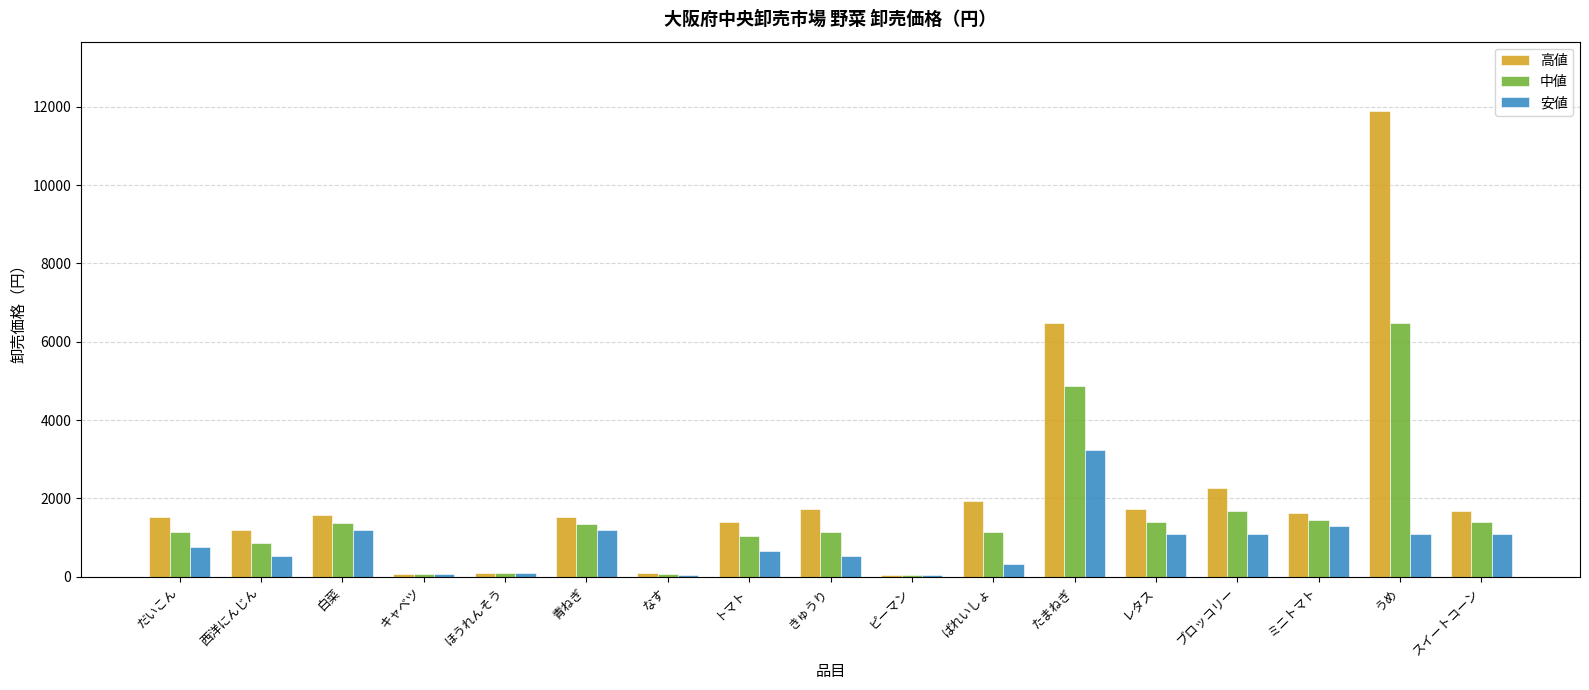

Where is 高値 nearest to the value 5958?

たまねぎ